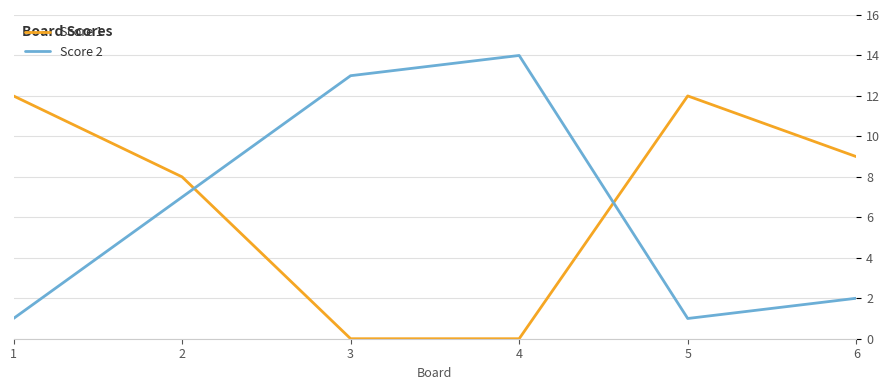

The value of Score 1 at 3 is 8. True or false?

False